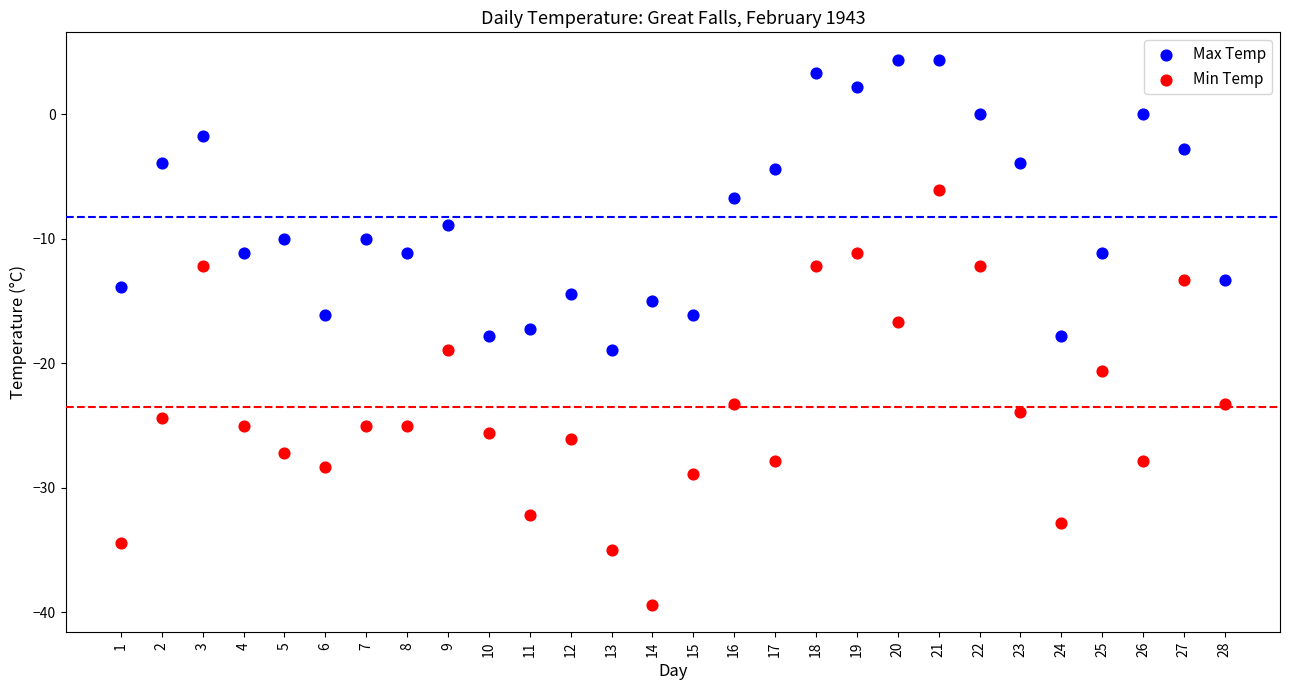

Which series reaches the minimum Y coordinate?

Min Temp